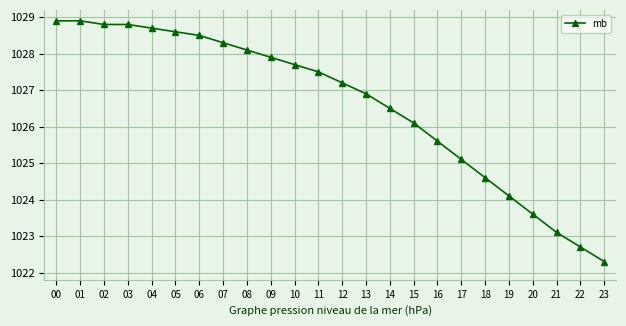

True or false: the data shows 1022.7 at 22.

True